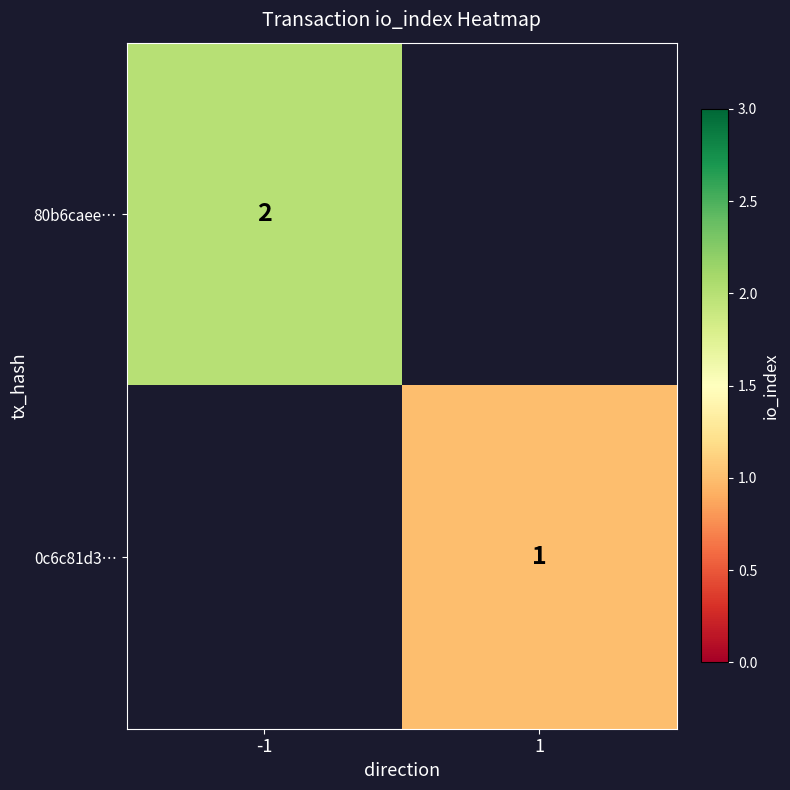

Is it true that 80b6caee… equals 3 at -1?

False